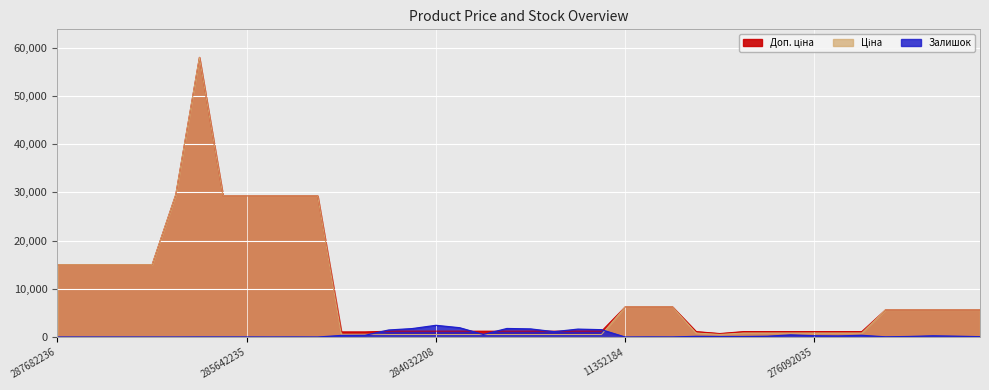

Read the Доп. ціна value at 287682236.

15019.2